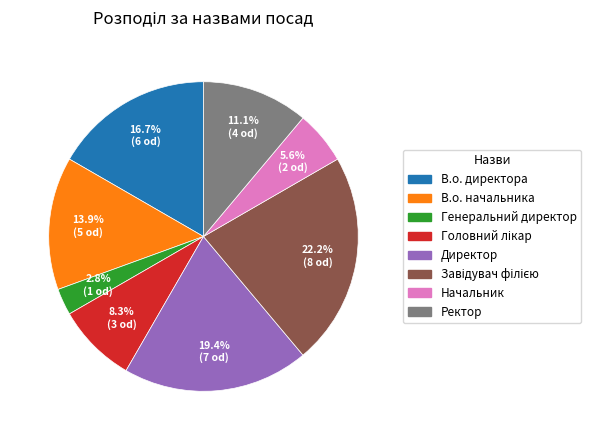

Which slice is the smallest?

Генеральний директор